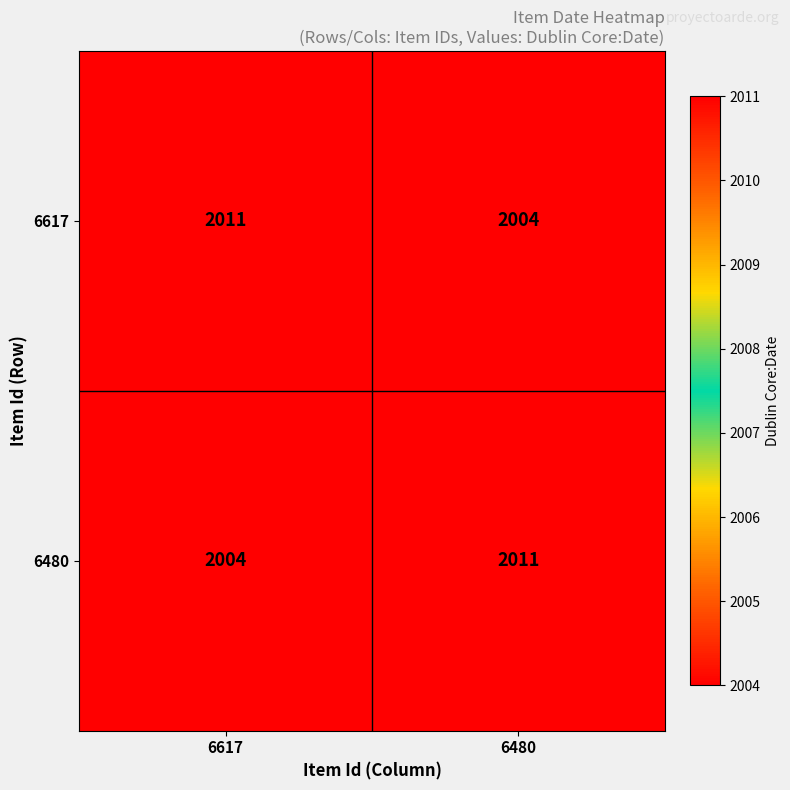

What is the difference between the 6480 values at 6480 and 6617?

7